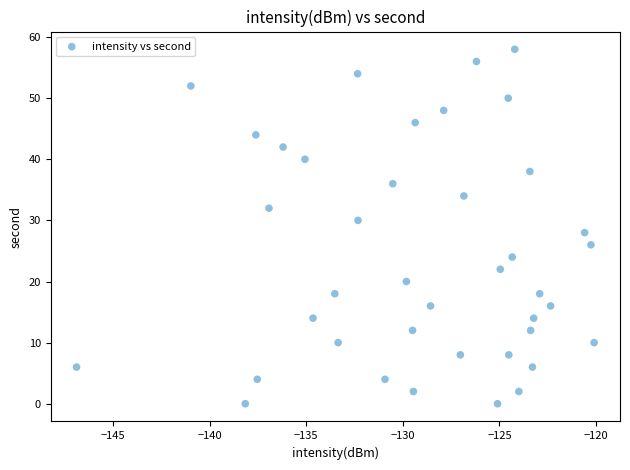

What is the range of Y values (max minus min)?

58